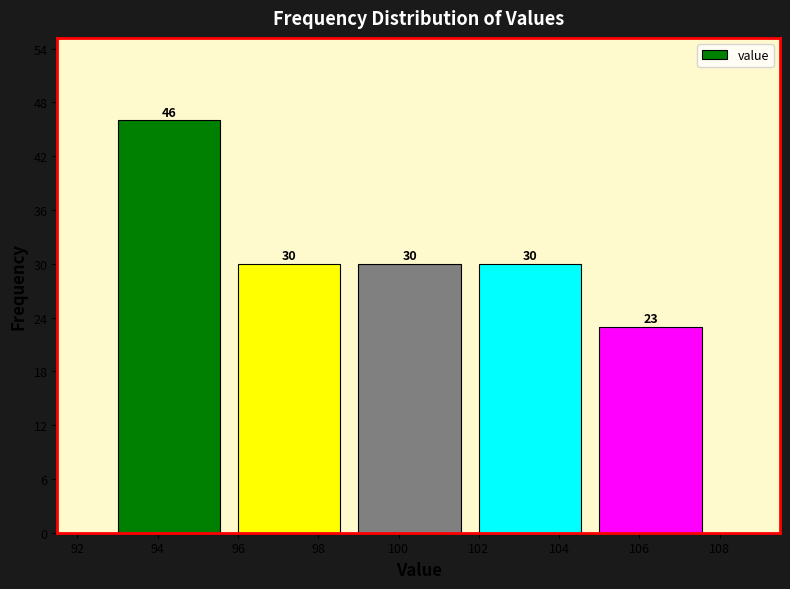

How tall is the bar that spans 105 to 108 on the x-axis?

23